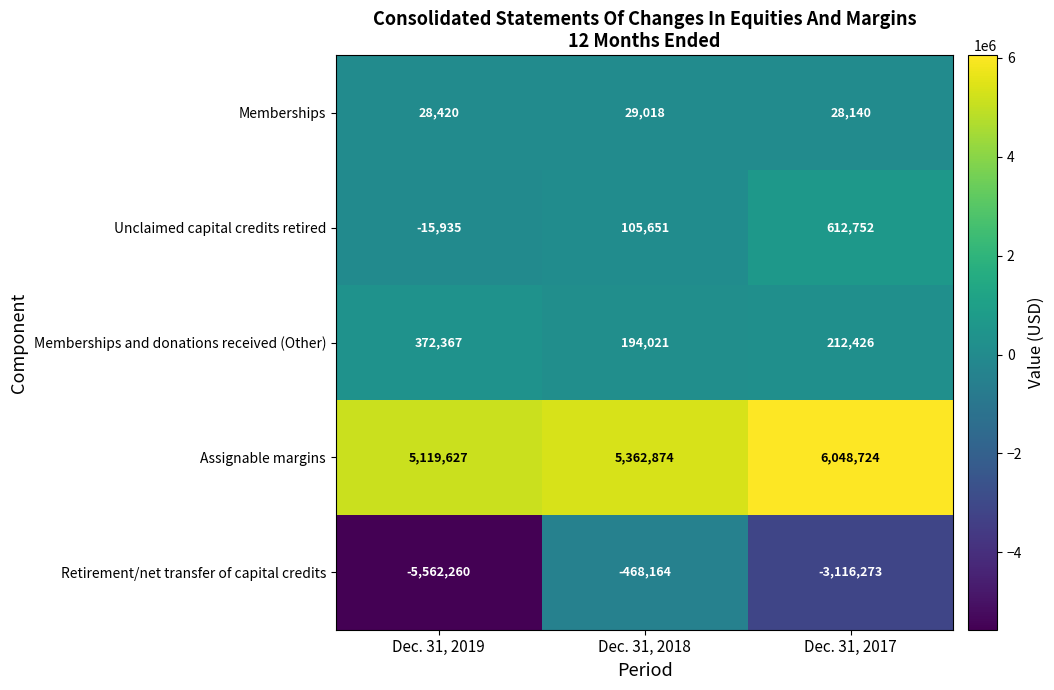

Rank the series by their maximum value, from lowest to highest.

Retirement/net transfer of capital credits, Memberships, Memberships and donations received (Other), Unclaimed capital credits retired, Assignable margins